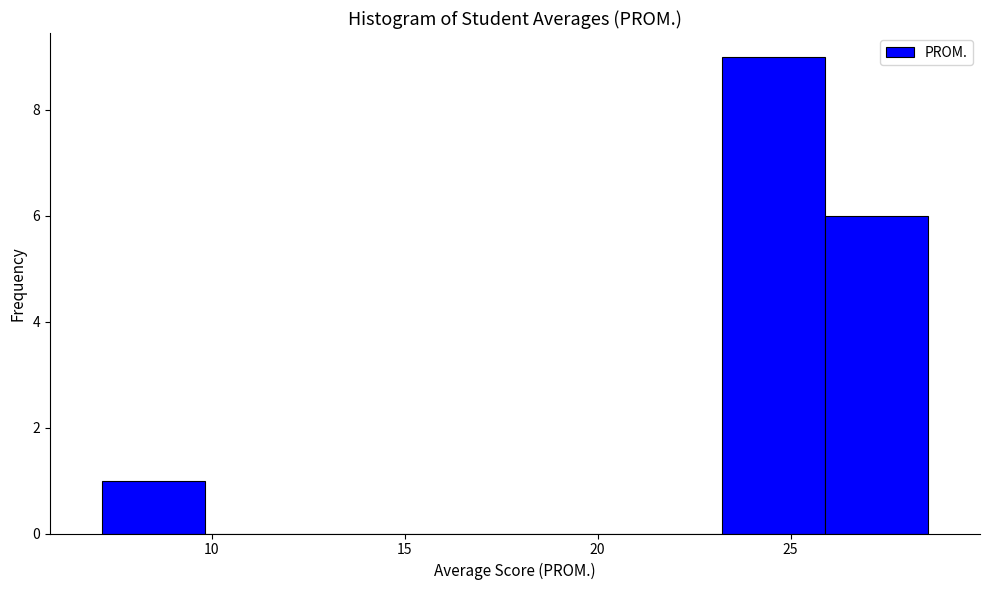

How tall is the bar that spans 7.0 to 10.0 on the x-axis? Neither the bar edges nor the heights are printed on the chart, so give them approximately, as read against the axes.

1